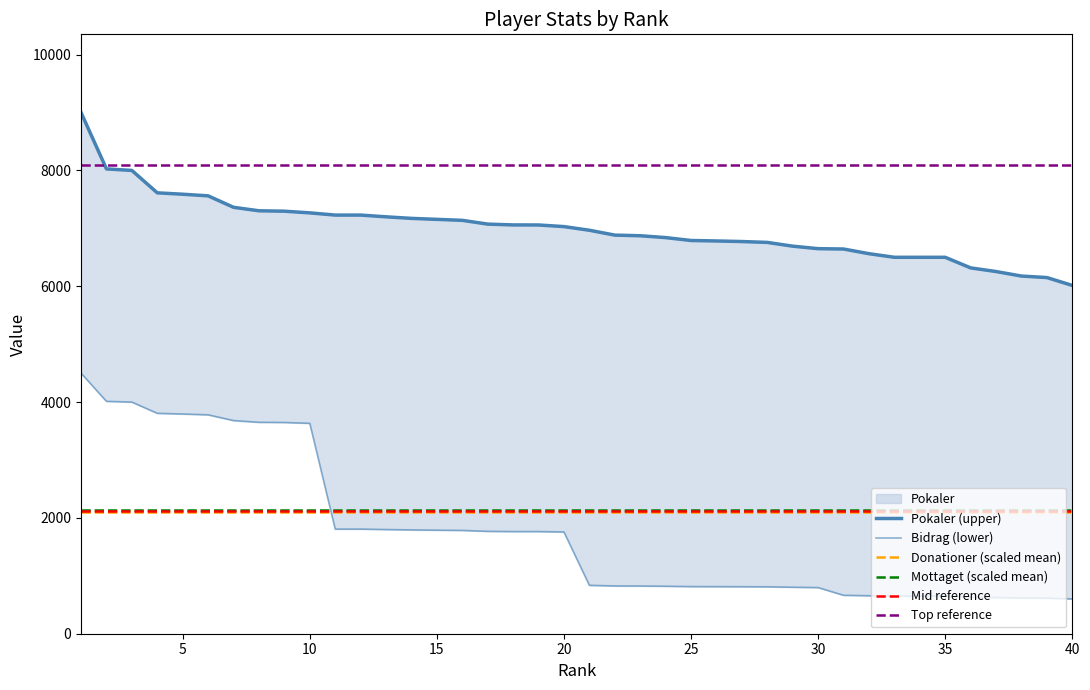

Which series has the largest total across all categories?

Pokaler